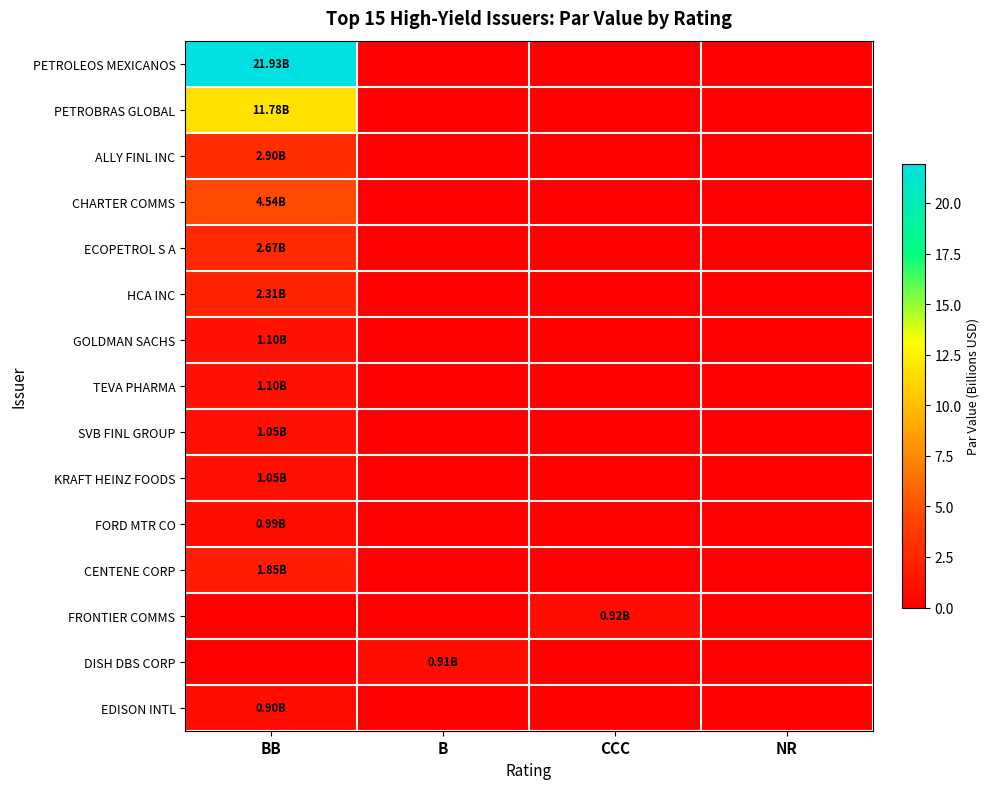

Reading left to right, list all the values displayed in this chart.

PETROLEOS MEXICANOS: BB=21.9	B=0.0	CCC=0.0	NR=0.0
PETROBRAS GLOBAL: BB=11.8	B=0.0	CCC=0.0	NR=0.0
ALLY FINL INC: BB=2.9	B=0.0	CCC=0.0	NR=0.0
CHARTER COMMS: BB=4.5	B=0.0	CCC=0.0	NR=0.0
ECOPETROL S A: BB=2.7	B=0.0	CCC=0.0	NR=0.0
HCA INC: BB=2.3	B=0.0	CCC=0.0	NR=0.0
GOLDMAN SACHS: BB=1.1	B=0.0	CCC=0.0	NR=0.0
TEVA PHARMA: BB=1.1	B=0.0	CCC=0.0	NR=0.0
SVB FINL GROUP: BB=1.1	B=0.0	CCC=0.0	NR=0.0
KRAFT HEINZ FOODS: BB=1.0	B=0.0	CCC=0.0	NR=0.0
FORD MTR CO: BB=1.0	B=0.0	CCC=0.0	NR=0.0
CENTENE CORP: BB=1.9	B=0.0	CCC=0.0	NR=0.0
FRONTIER COMMS: BB=0.0	B=0.0	CCC=0.9	NR=0.0
DISH DBS CORP: BB=0.0	B=0.9	CCC=0.0	NR=0.0
EDISON INTL: BB=0.9	B=0.0	CCC=0.0	NR=0.0